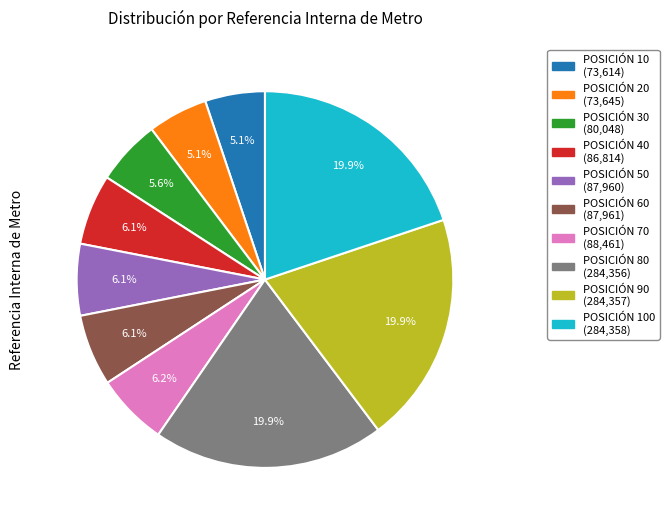

To the nearest percent, what is the average slice percentage?

10%